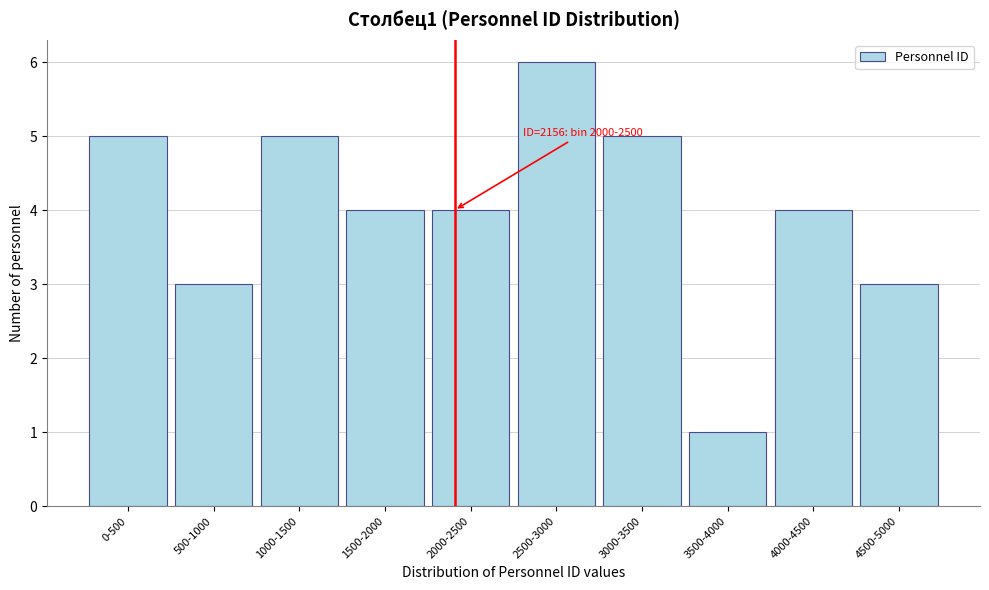

Reading left to right, what are all the values shown in this chart?

0-500=5	500-1000=3	1000-1500=5	1500-2000=4	2000-2500=4	2500-3000=6	3000-3500=5	3500-4000=1	4000-4500=4	4500-5000=3